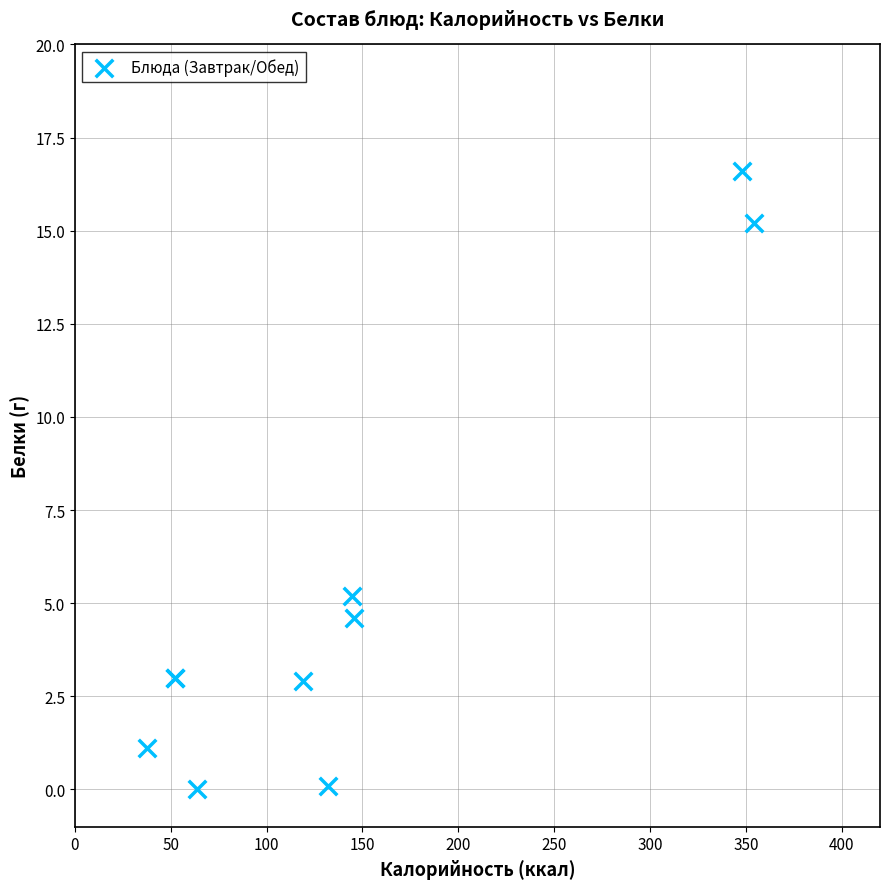

What Y value in the scatter plot is closest to 8?

5.2